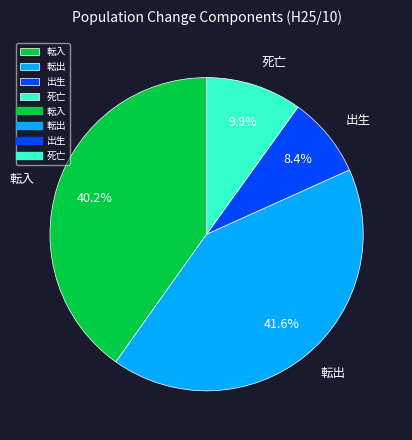

What is the smallest slice in the pie chart?

出生